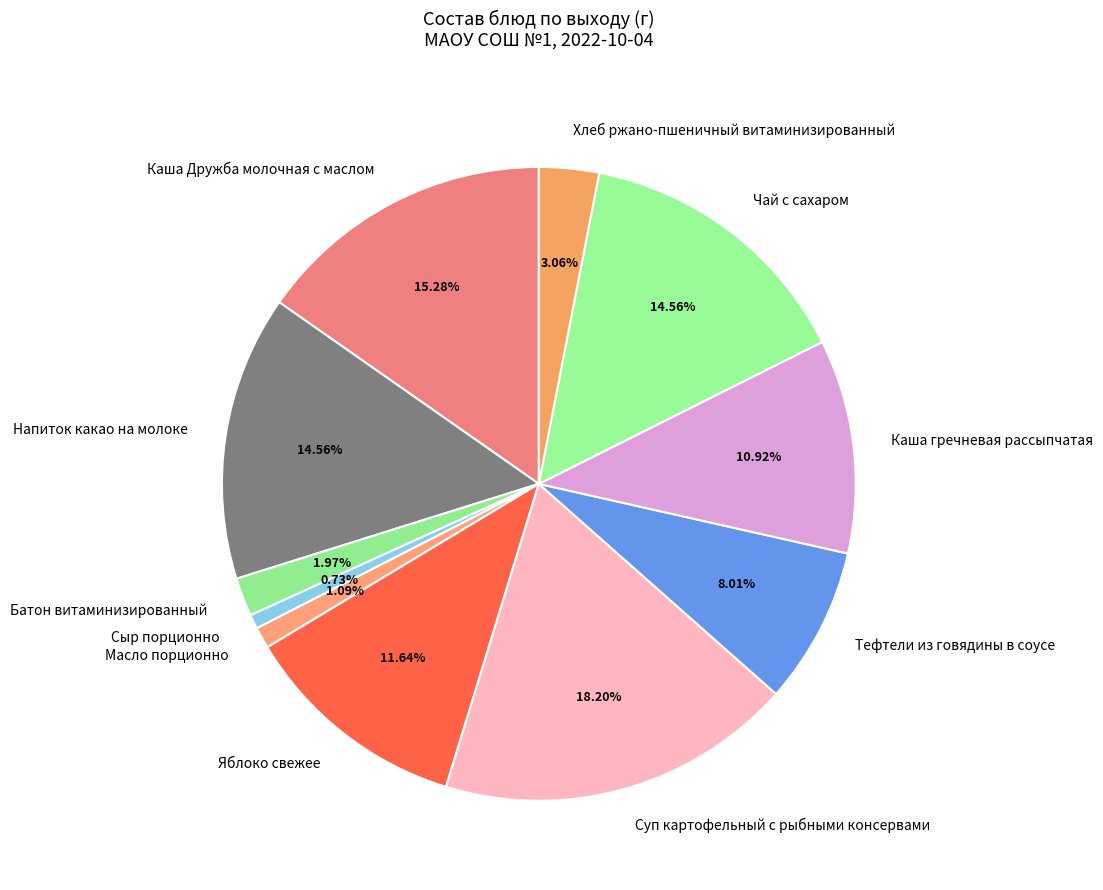

How many slices are in this pie chart?

11